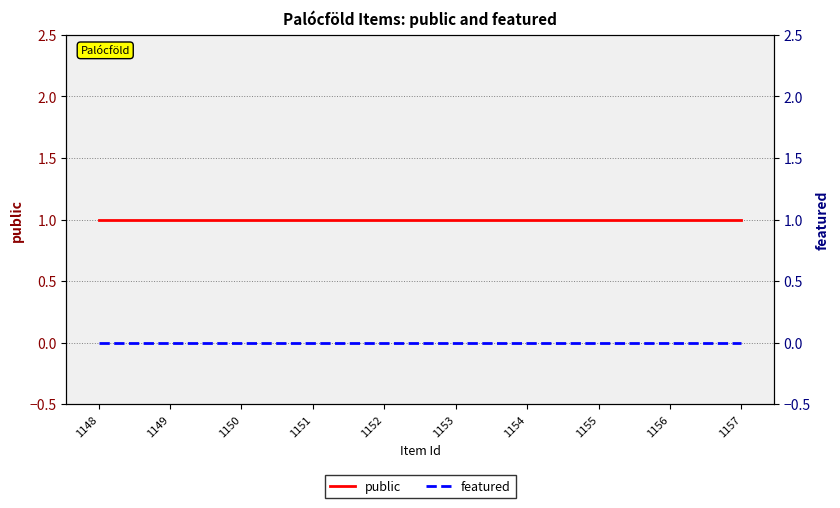

Reading left to right, what are all the values shown in this chart?

public: 1	1	1	1	1	1	1	1	1	1
featured: 0	0	0	0	0	0	0	0	0	0